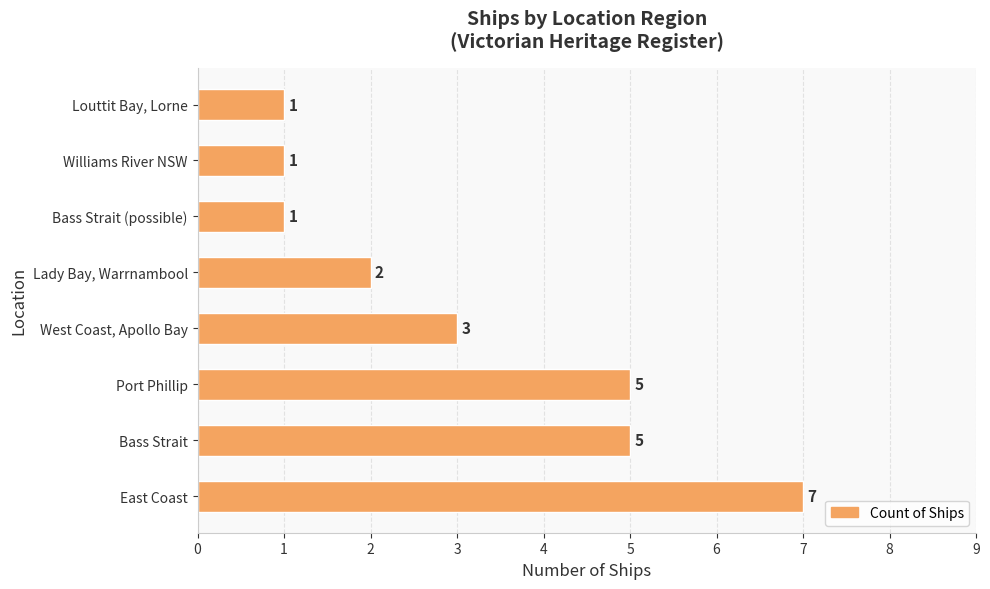

Is it true that the value at Port Phillip is 5?

True